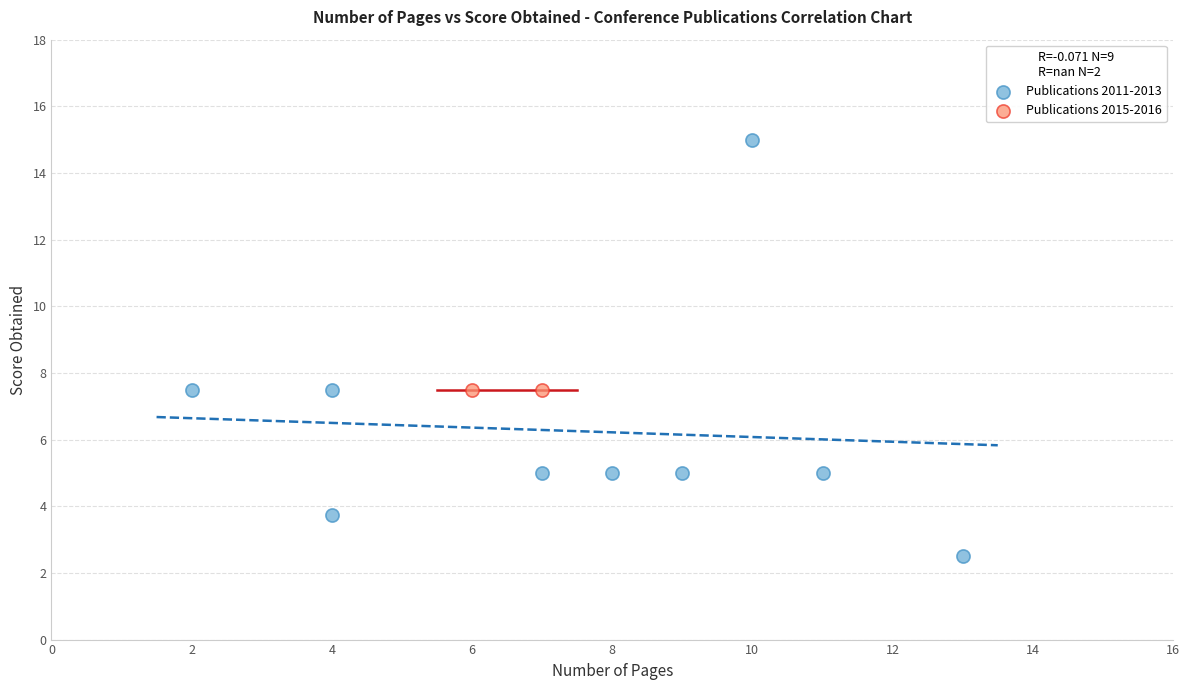

What are all the series names shown in the legend?

Publications 2011-2013, Publications 2015-2016